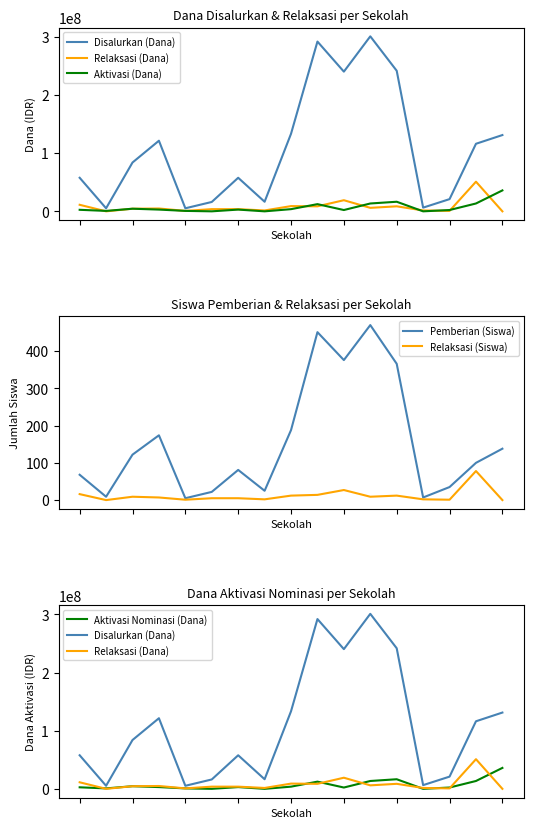

Where is the first local maximum for Relaksasi (Dana)?

3